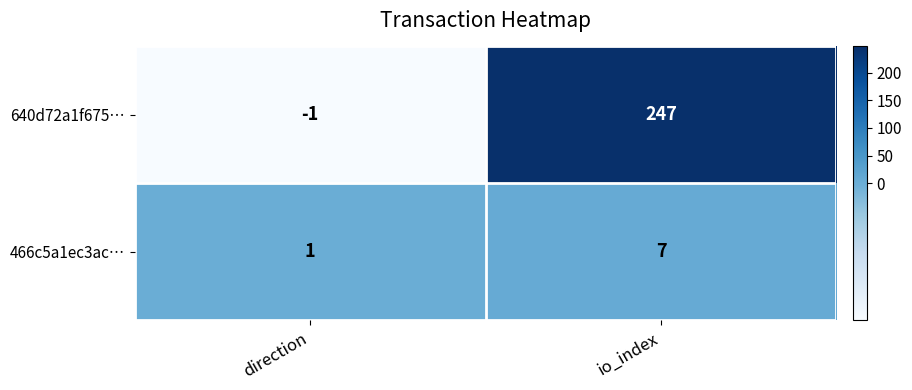

Is it true that 466c5a1ec3ac… equals 10 at io_index?

False